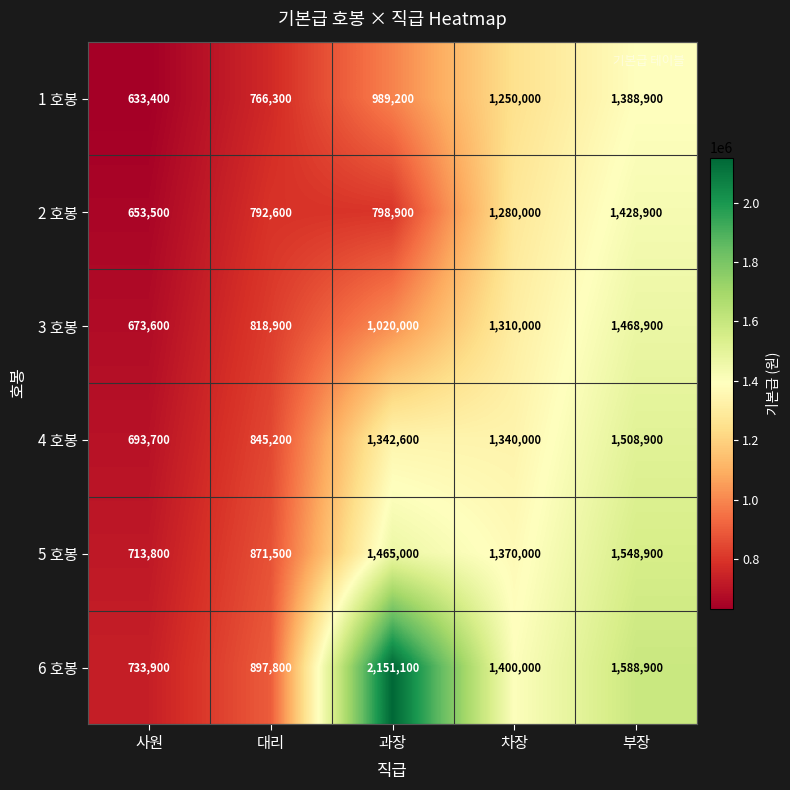

Is it true that 1 호봉 equals 1840455 at 부장?

False